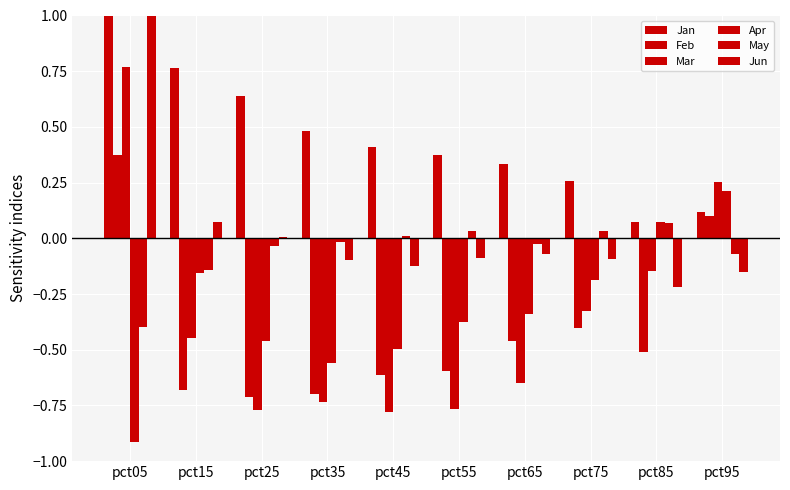

What is the minimum value for Mar?

-0.8